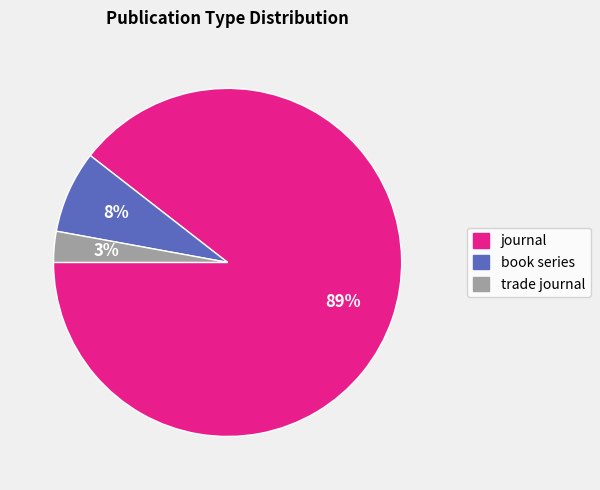

Which category has the biggest portion of the pie?

journal